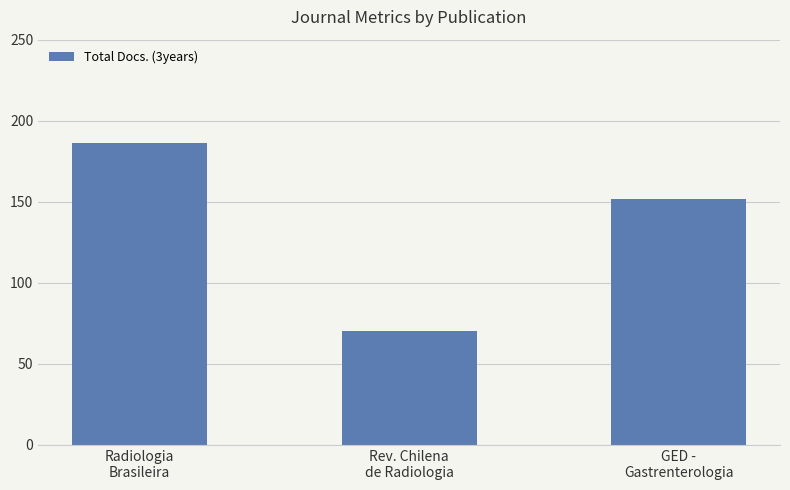

Is it true that the value at GED -
Gastrenterologia is 152?

True